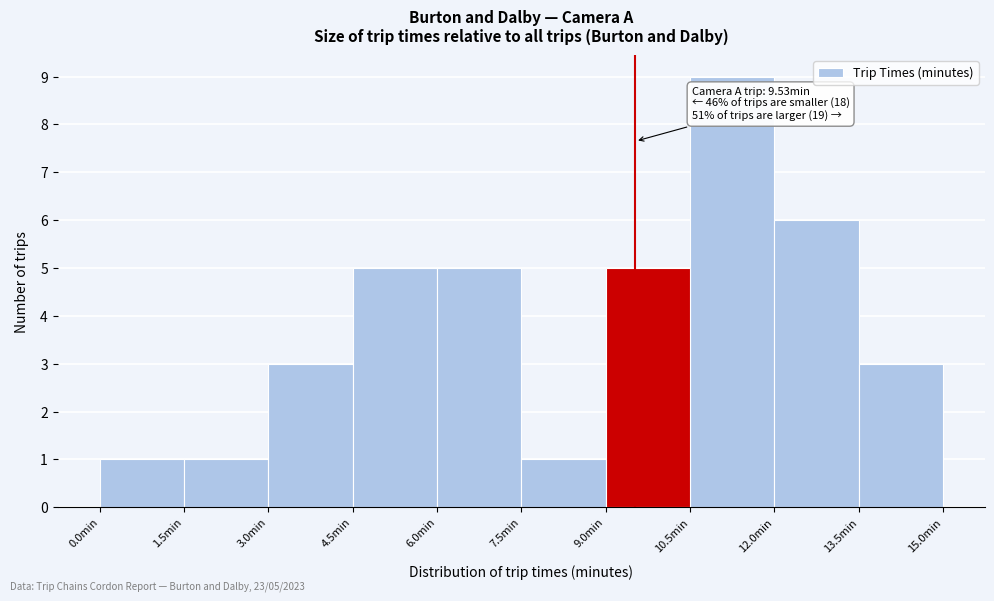

Over which range of the x-axis is the bar tallest?

10.5 to 12.0